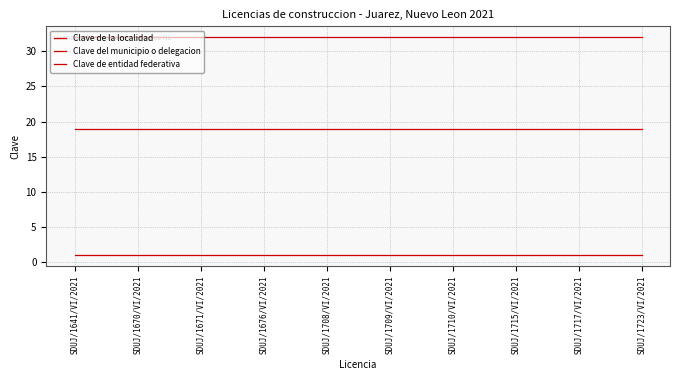

How many lines are shown in the chart?

3